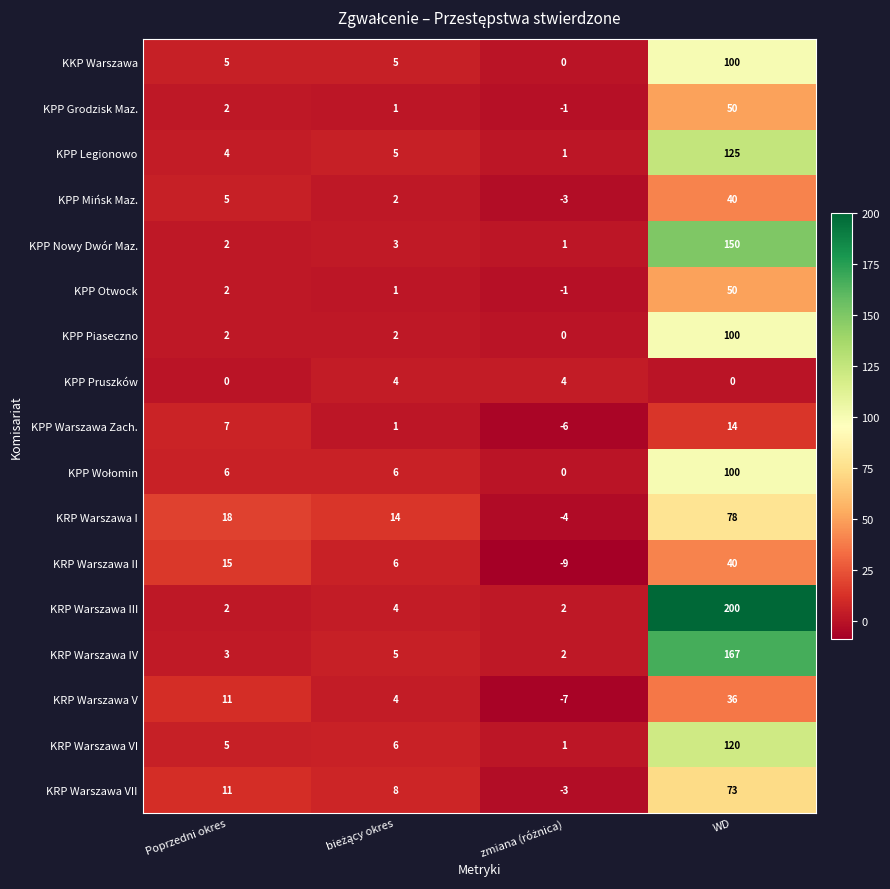

Which series has the largest range (max minus min)?

KRP Warszawa III